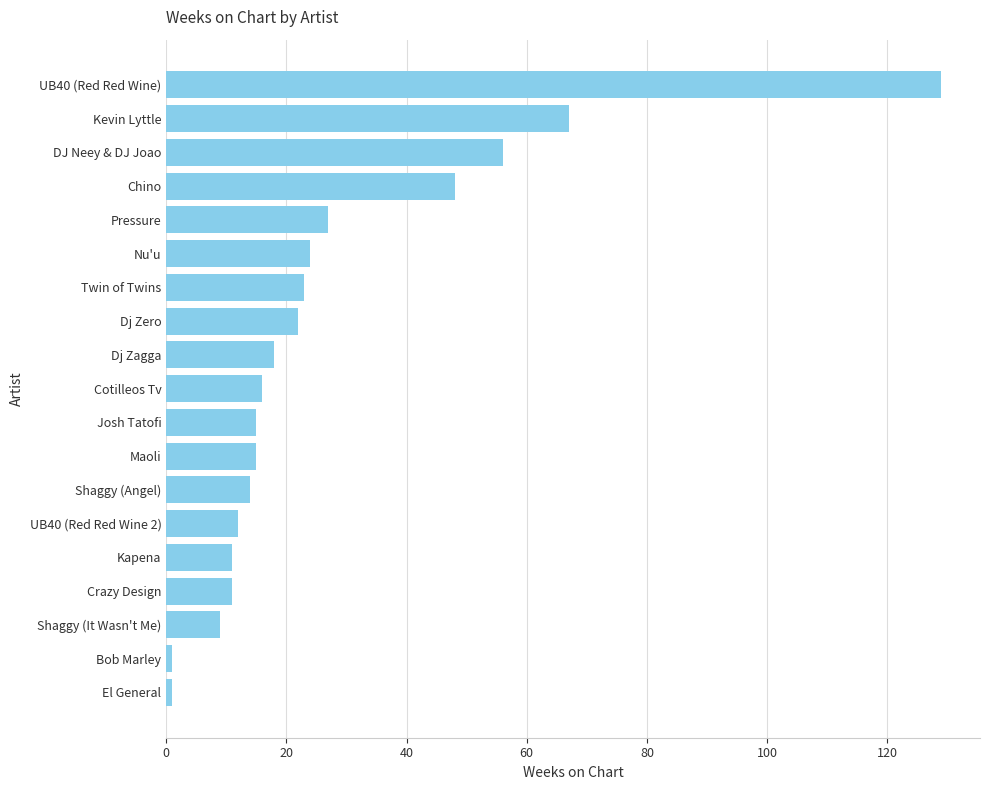

The chart shows a value of 14 at Shaggy (Angel). True or false?

True